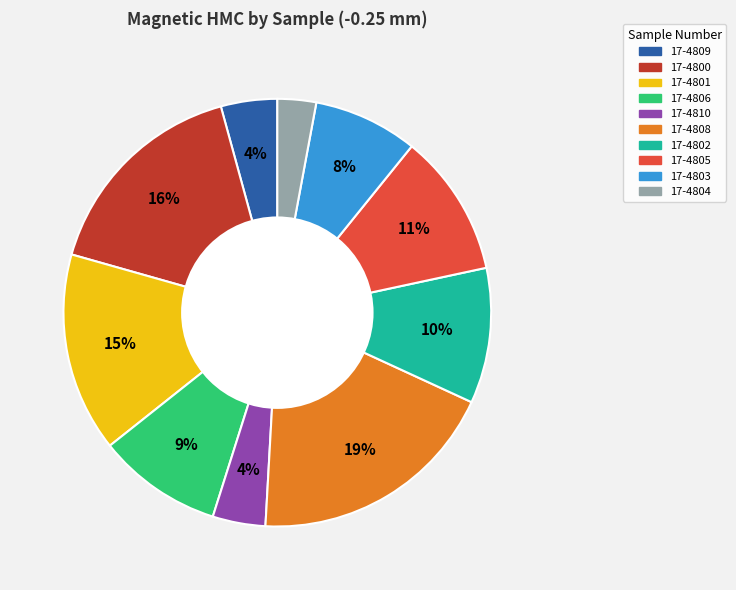

To the nearest percent, what is the difference between the largest and smallest slice percentages?

16%